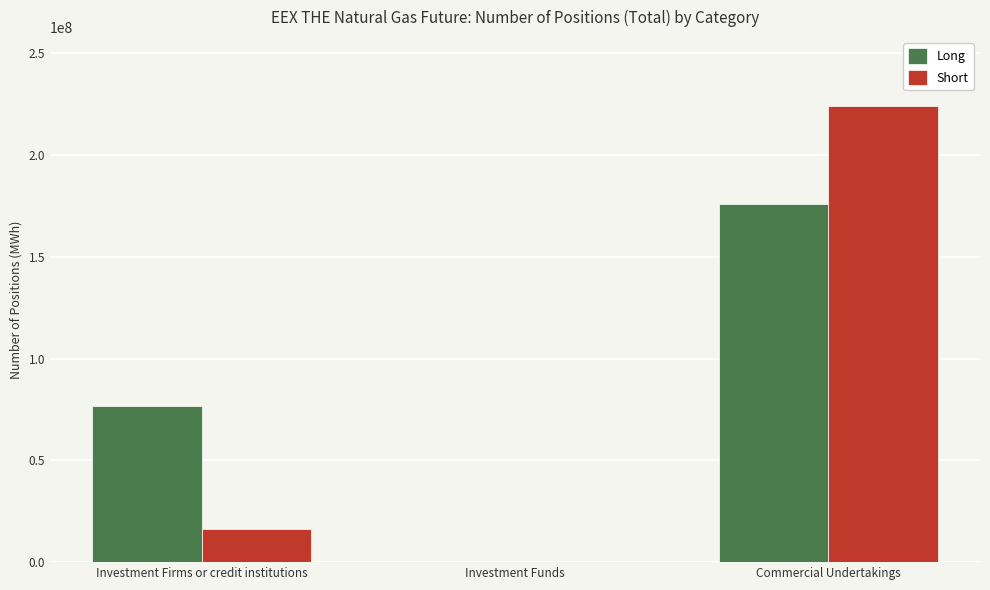

Which series changed the most between Investment Firms or credit institutions and Commercial Undertakings?

Short